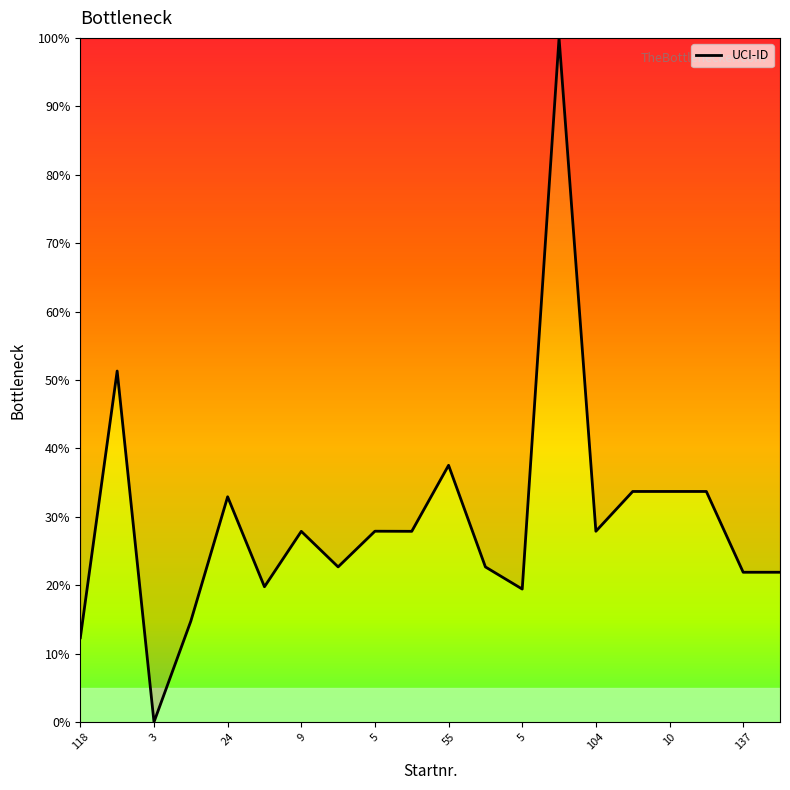

True or false: the data has more than 2 interior local peaks.

True